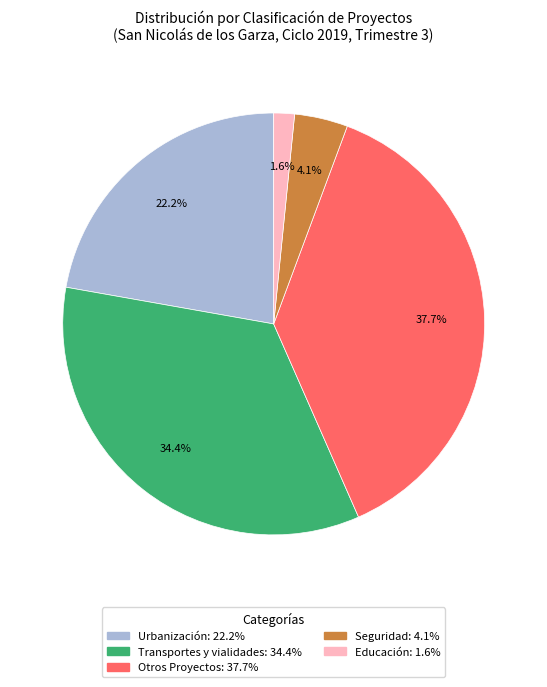

To the nearest percent, what percentage of the pie is Transportes y vialidades?

34%